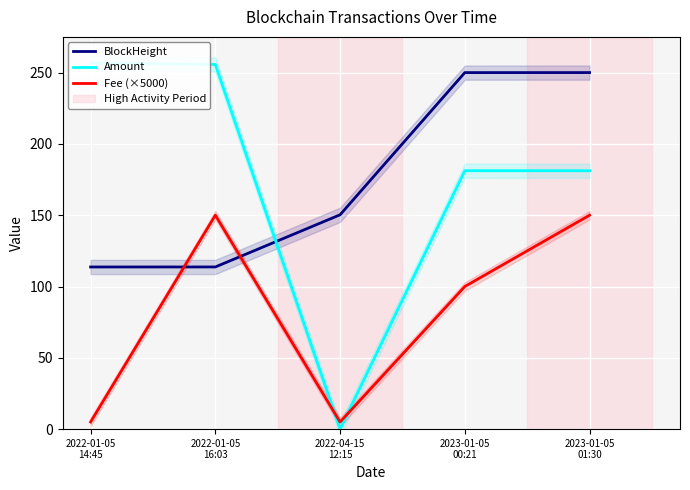

Is the value of Amount at 2023-01-05
01:30 greater than the value of BlockHeight at 2022-01-05
14:45?

Yes